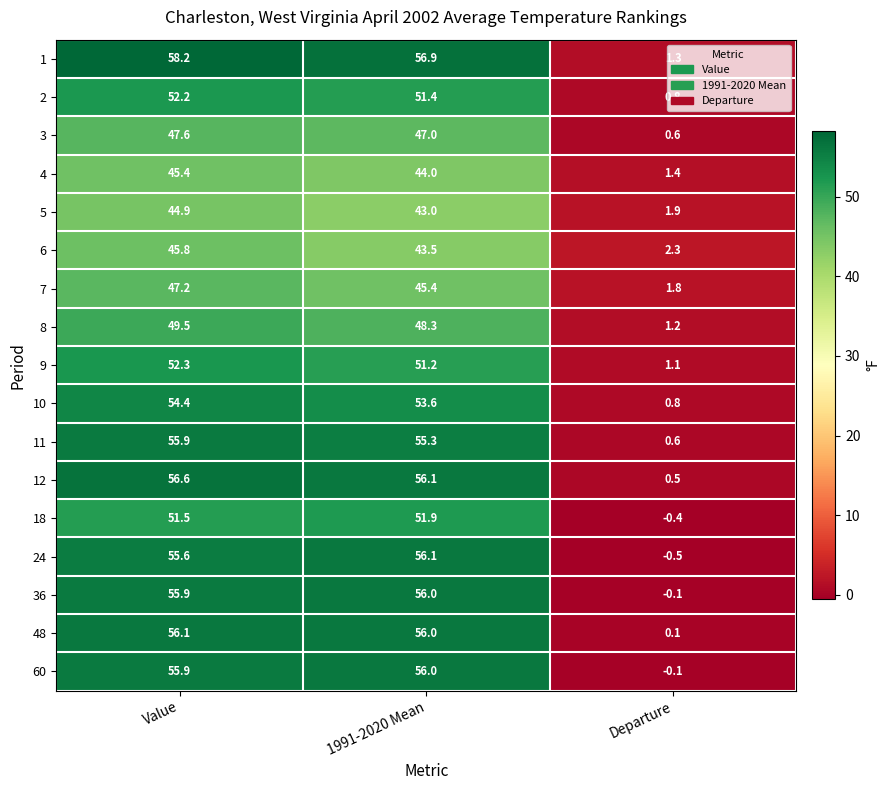

At which category is the sum across all series the highest?

Value